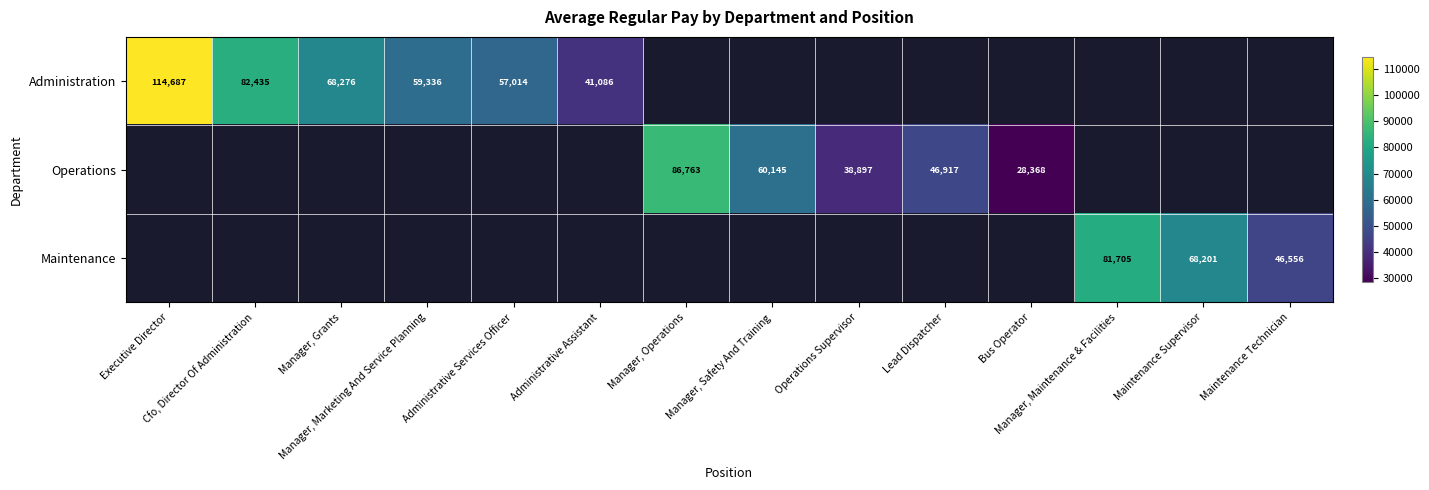

At which category does the chart reach its minimum across all series?

Bus Operator